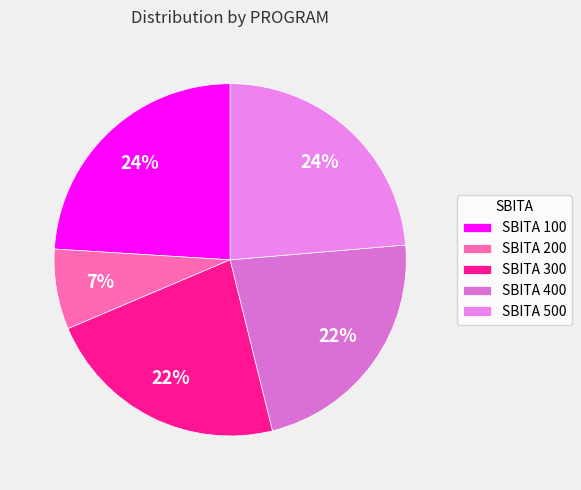

To the nearest percent, what percentage of the pie is SBITA 200?

7%